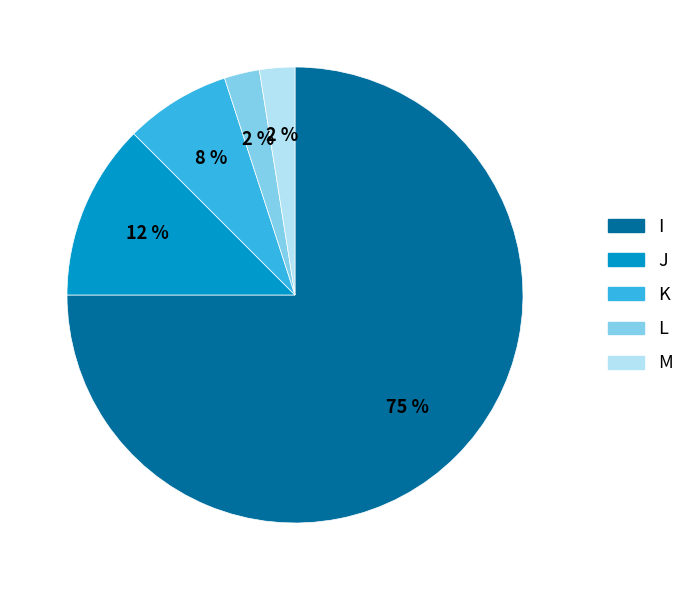

What is the largest slice in the pie chart?

I